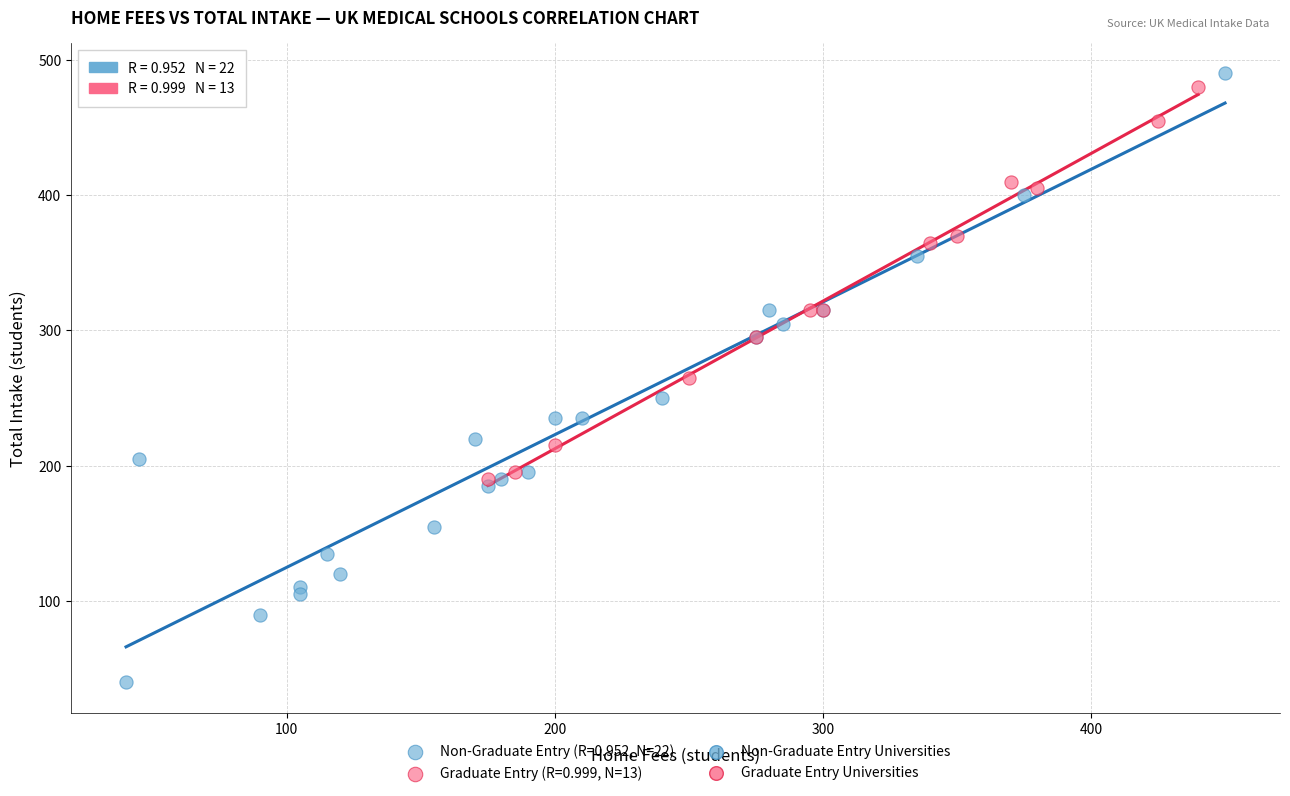

Which series has the widest spread of Y values?

Non-Graduate Entry (R=0.952, N=22)